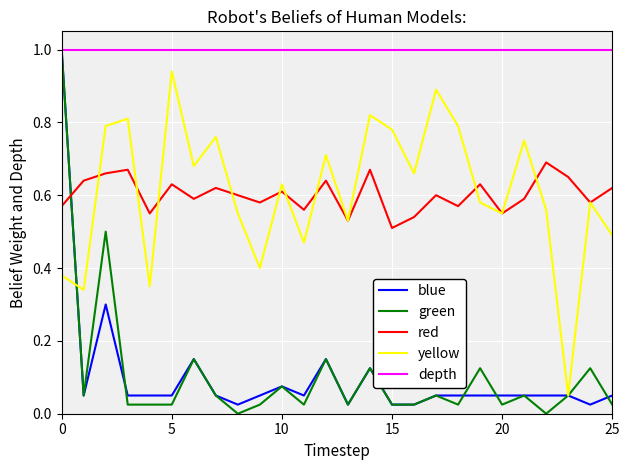

How many times do green and red cross each other?

1